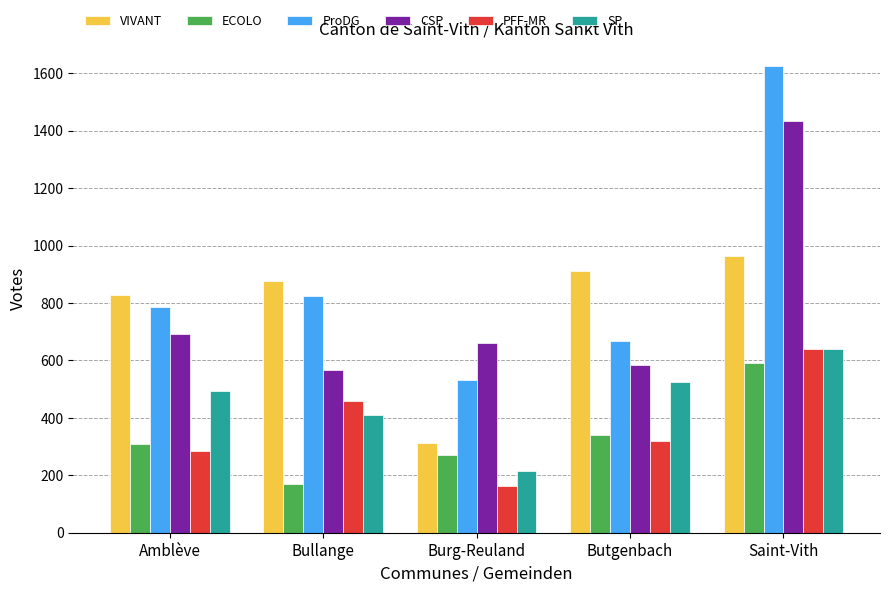

True or false: VIVANT has a value of 1276 at Bullange.

False